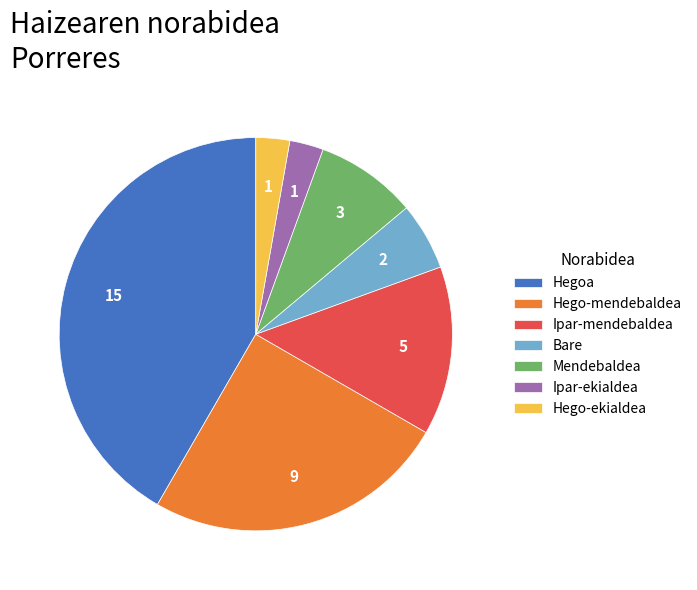

The Hegoa slice represents 27% of the pie. True or false?

False